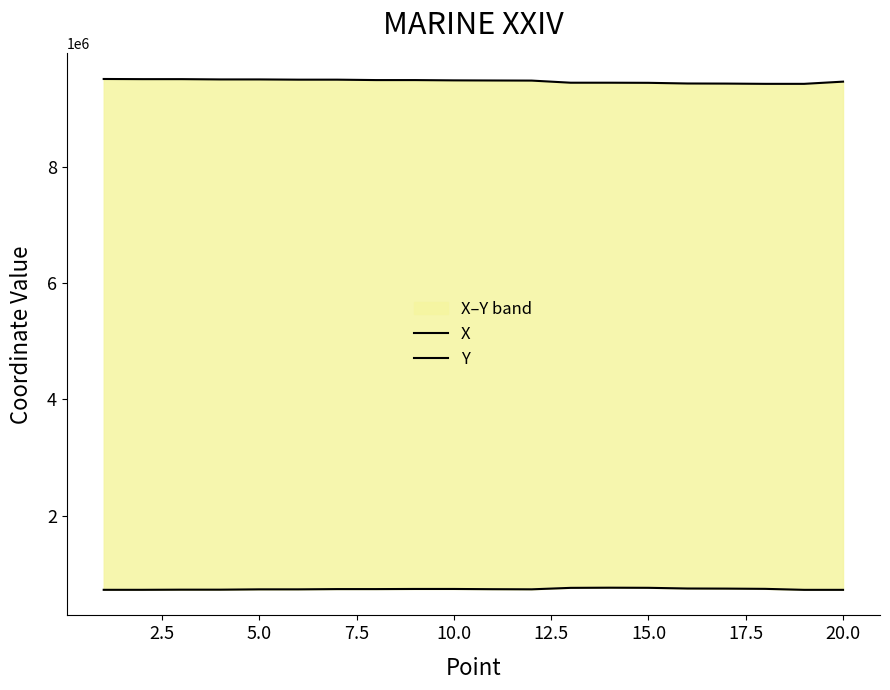

True or false: X and Y cross at least once.

False